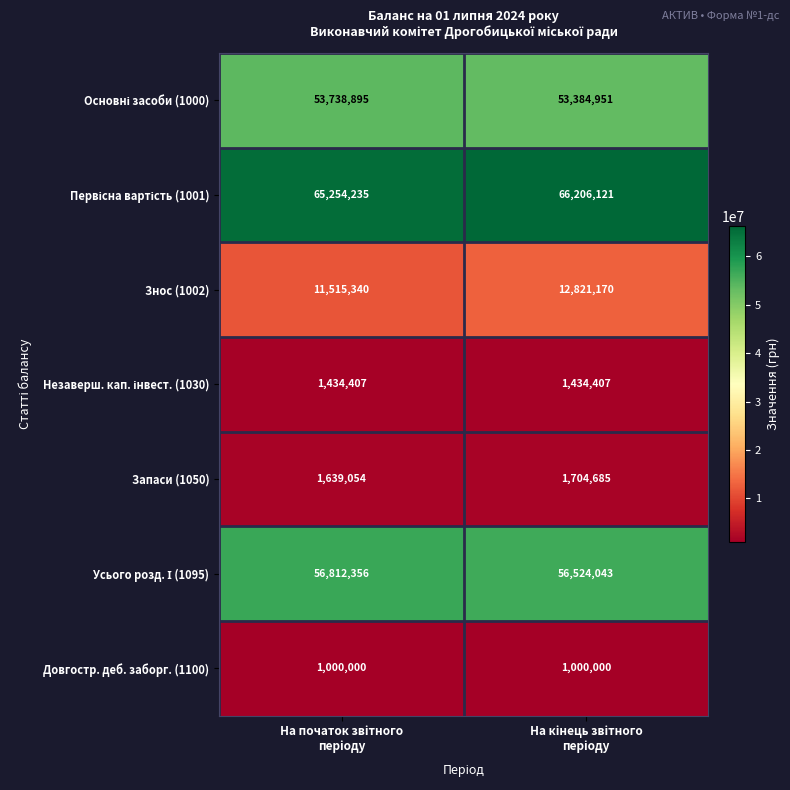

What is the difference between the maximum and minimum values in the Запаси (1050) series?

65631